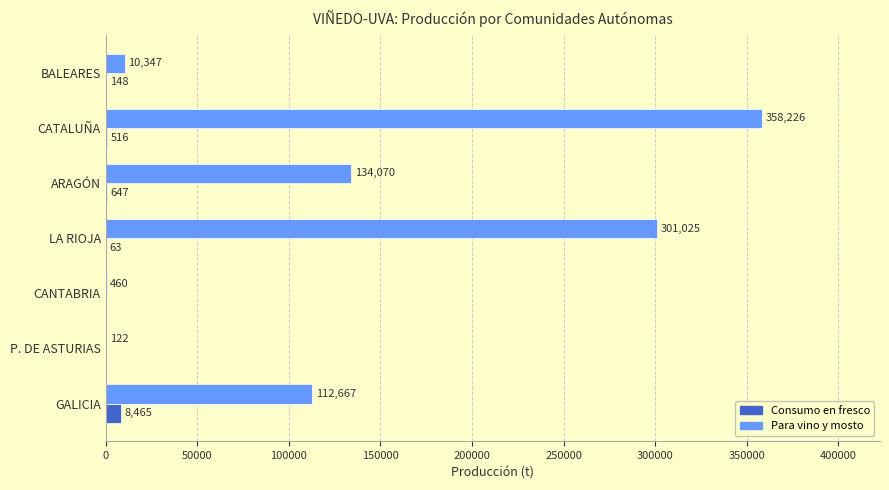

Which series has the largest range (max minus min)?

Para vino y mosto